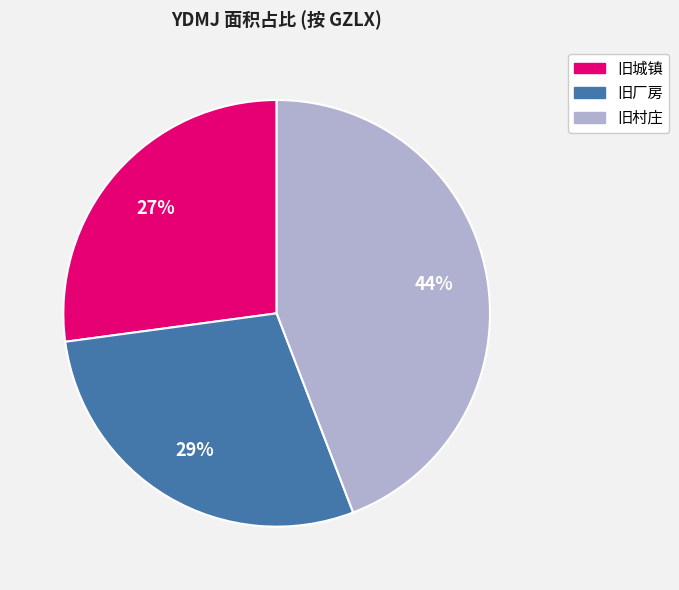

To the nearest percent, what is the difference between the largest and smallest slice percentages?

17%